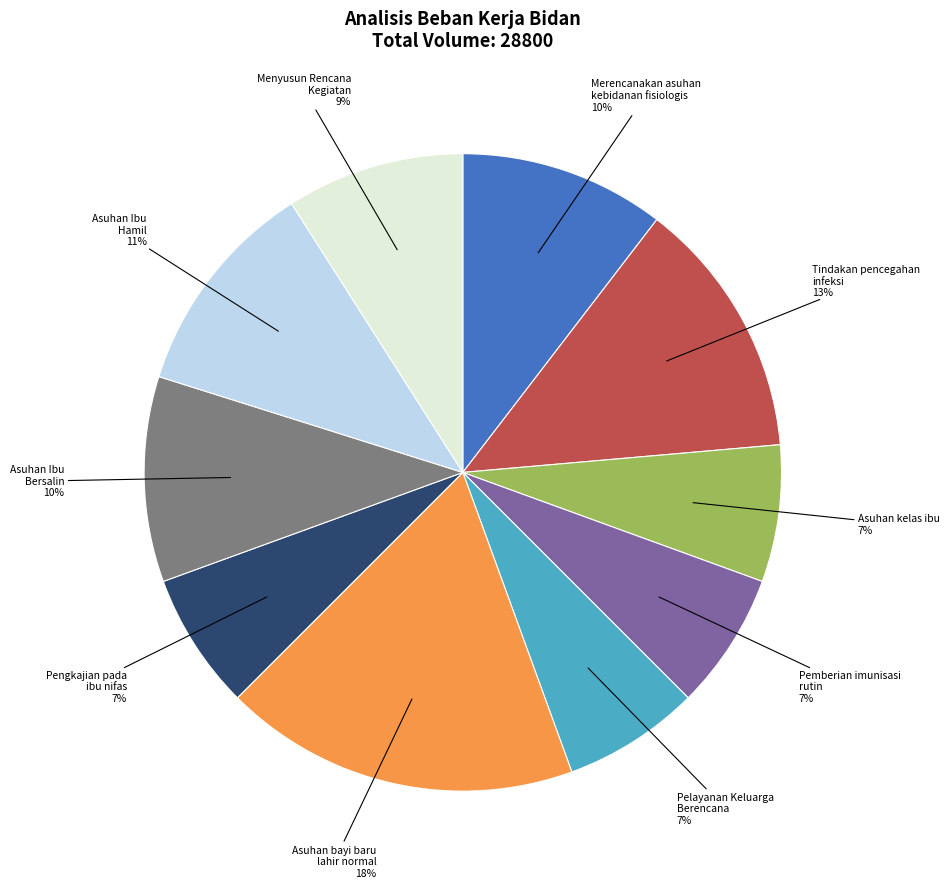

To the nearest percent, what percentage of the pie is Pelayanan Keluarga Berencana?

7%